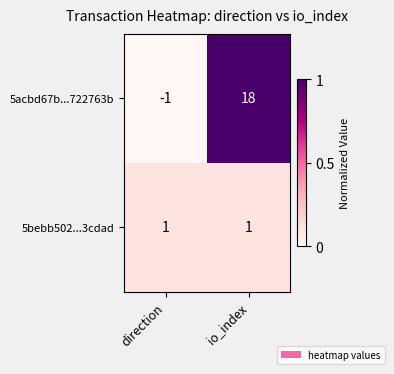

What is the total value across all series at io_index?

19